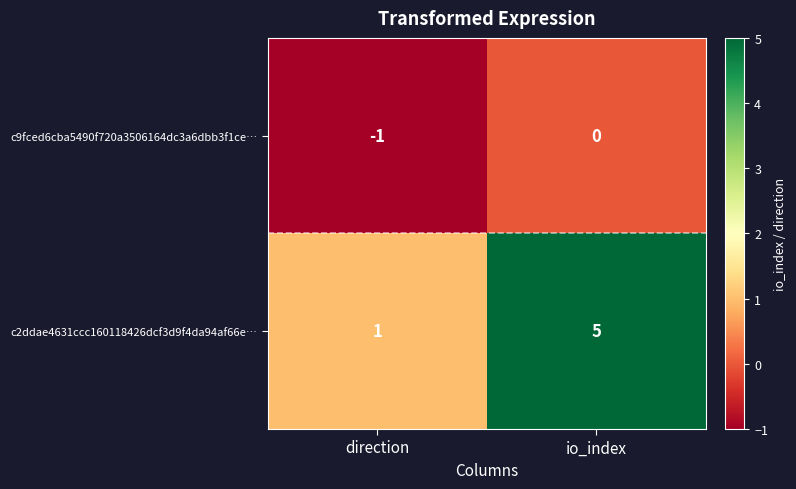

Rank the categories by c9fced6cba5490f720a3506164dc3a6dbb3f1ce… value from highest to lowest.

io_index, direction